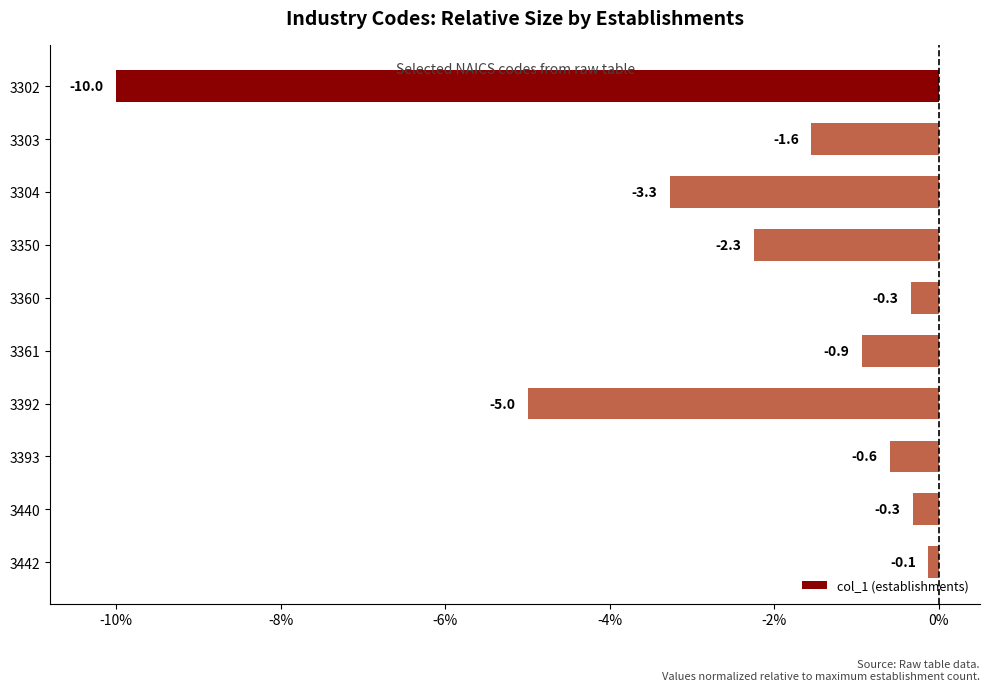

Is it true that the value at 3302 is -16.5?

False